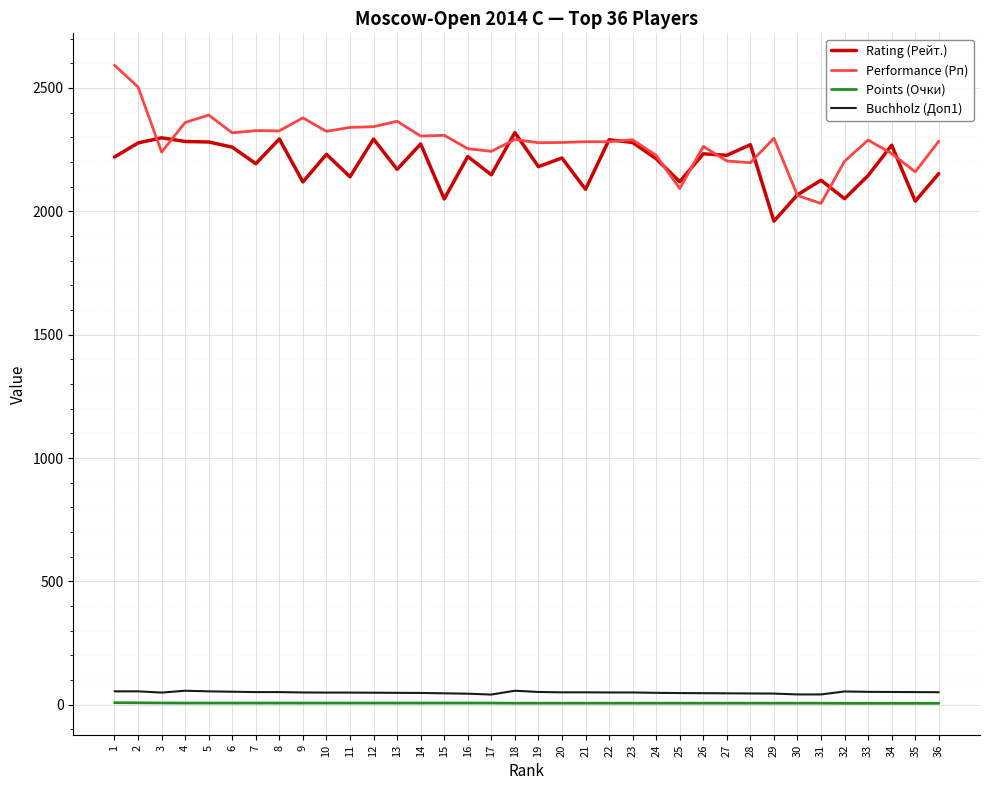

What is the spread (max minus min) of values at 33?

2283.0